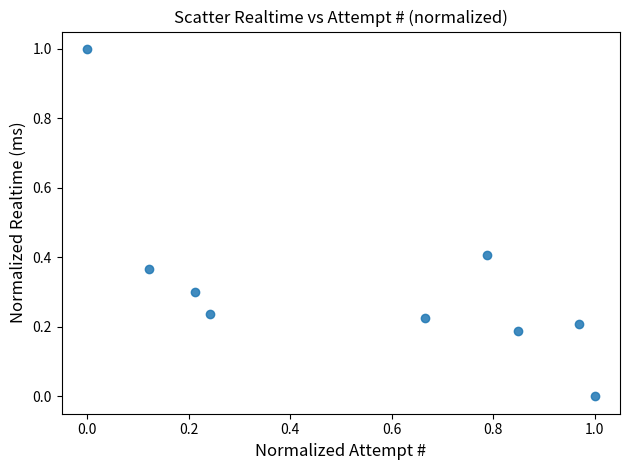

What is the average Y value?

0.3